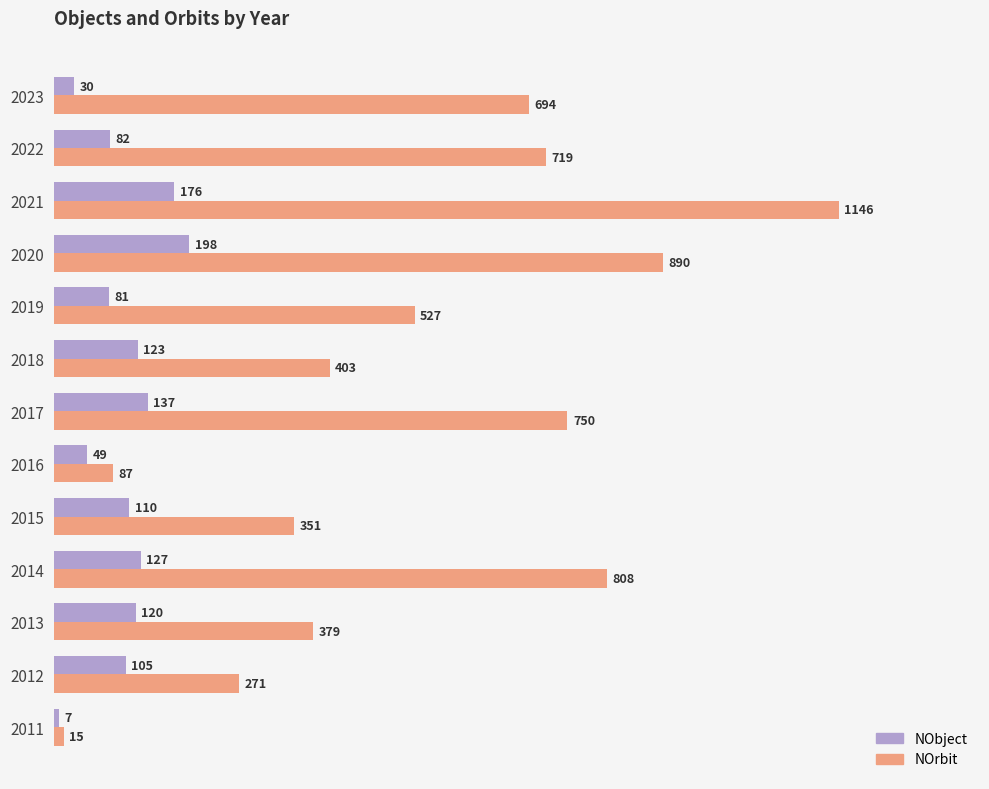

Which series has the largest total across all categories?

NOrbit